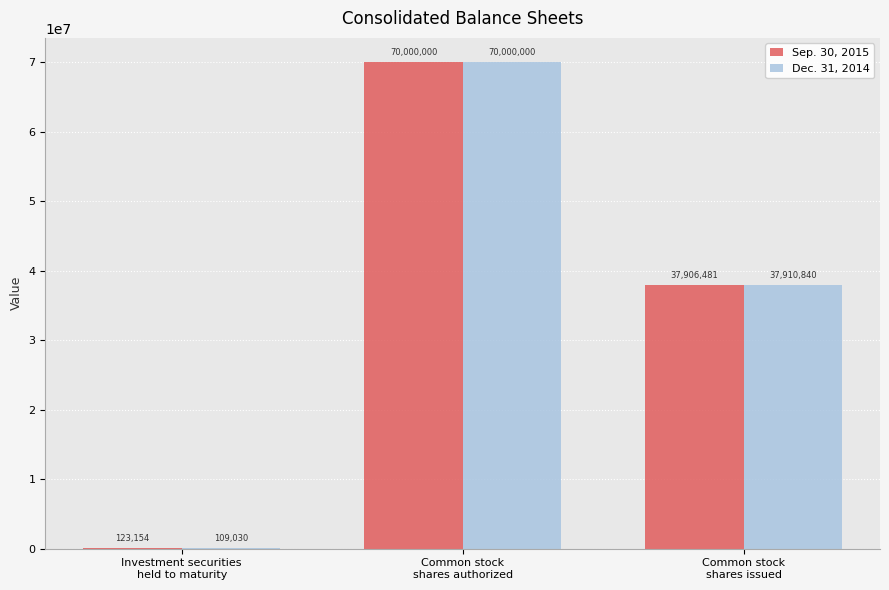

True or false: Sep. 30, 2015 has a value of 37906481 at Common stock
shares issued.

True